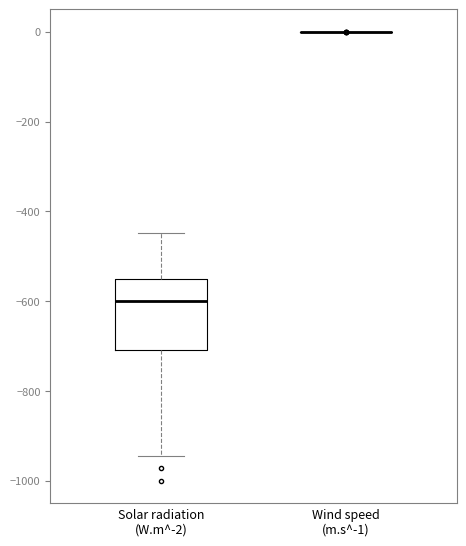

Reading left to right, transcribe this box plot: for each box, give where its median line is, the range the box spans, and where its two whiskers end, as read against the y-axis. The values are not printed on the chart, so give them approximately, as read against the axis.

Solar radiation (W.m^-2): median -600, box -700 to -560, whiskers -940 to -440
Wind speed (m.s^-1): box collapsed to a line at 0, whiskers 0 to 0